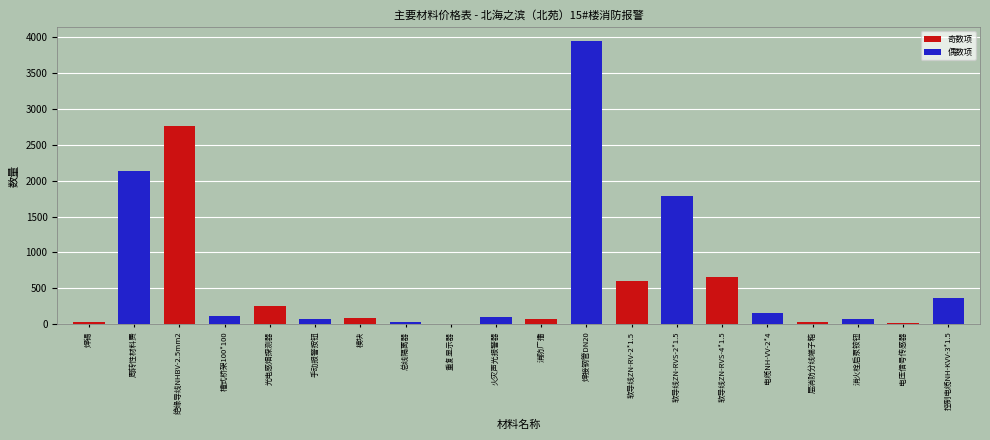

Are the bars horizontal?

No